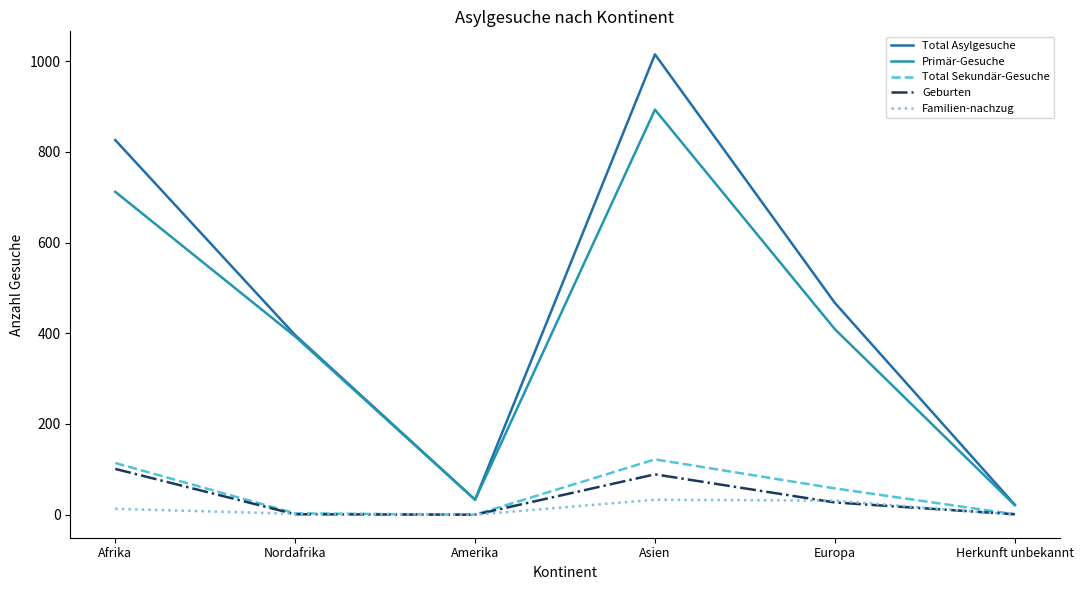

Between Nordafrika and Asien, which series saw the biggest shift?

Total Asylgesuche